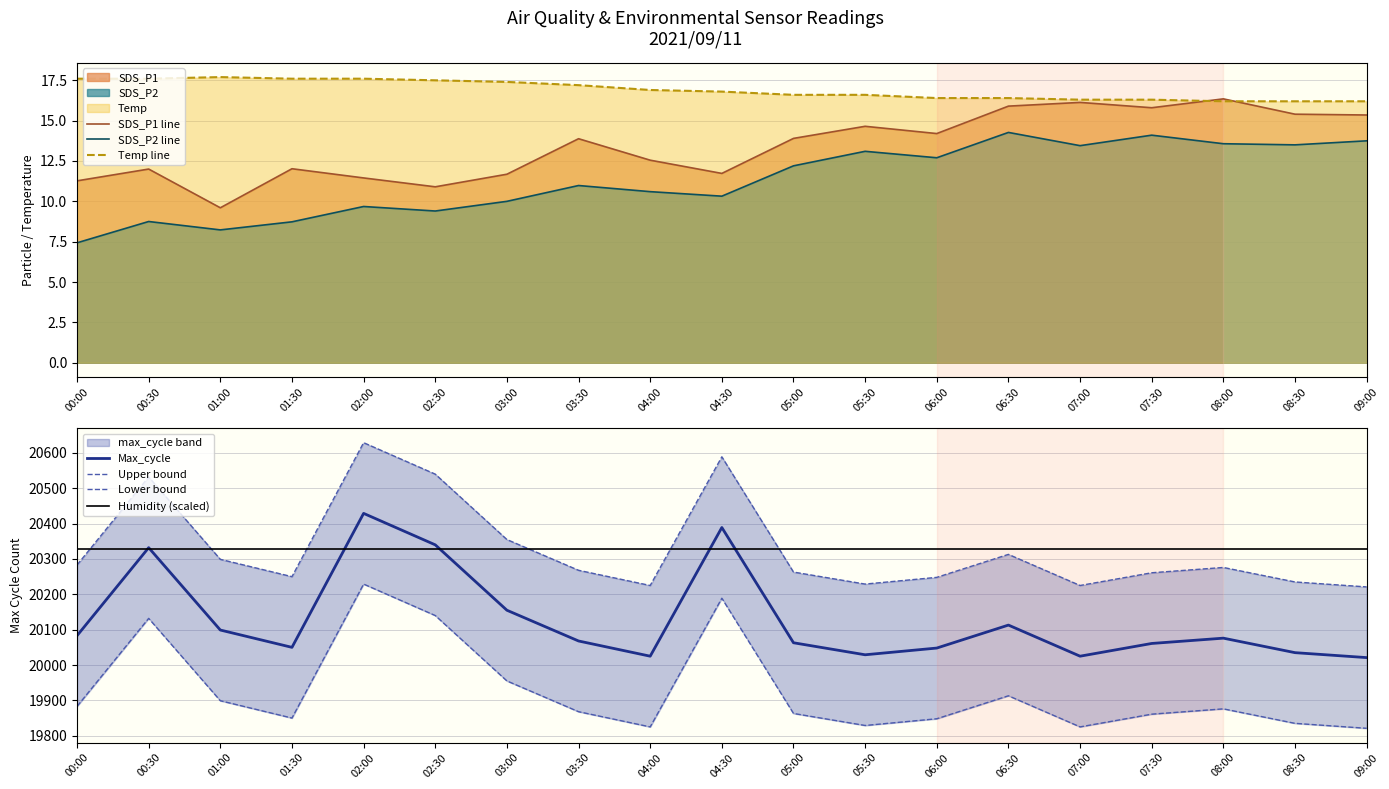

What position from the left is 00:30?

2